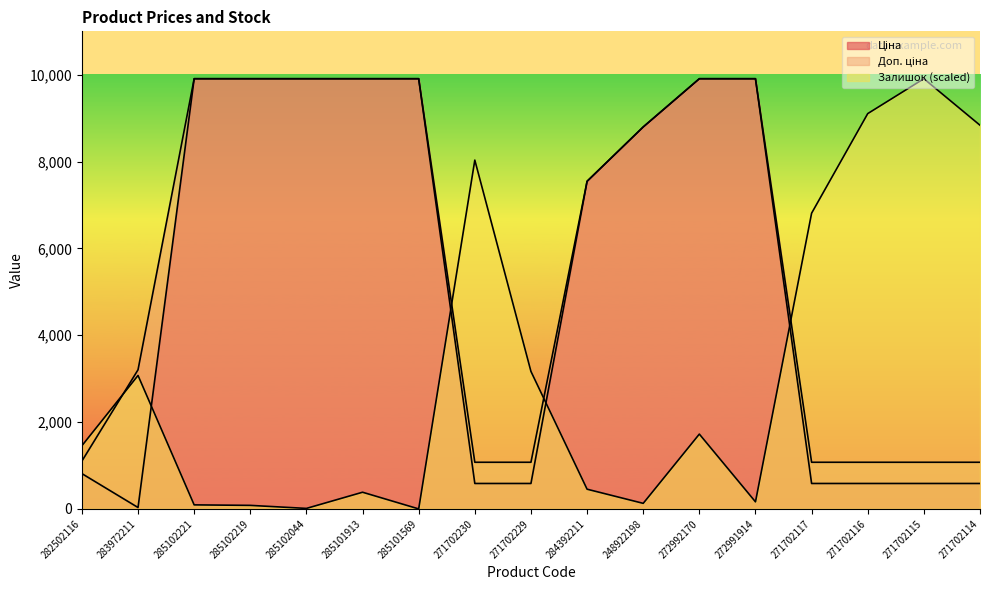

What is the difference between the Доп. ціна values at 285102044 and 284392211?

2362.6